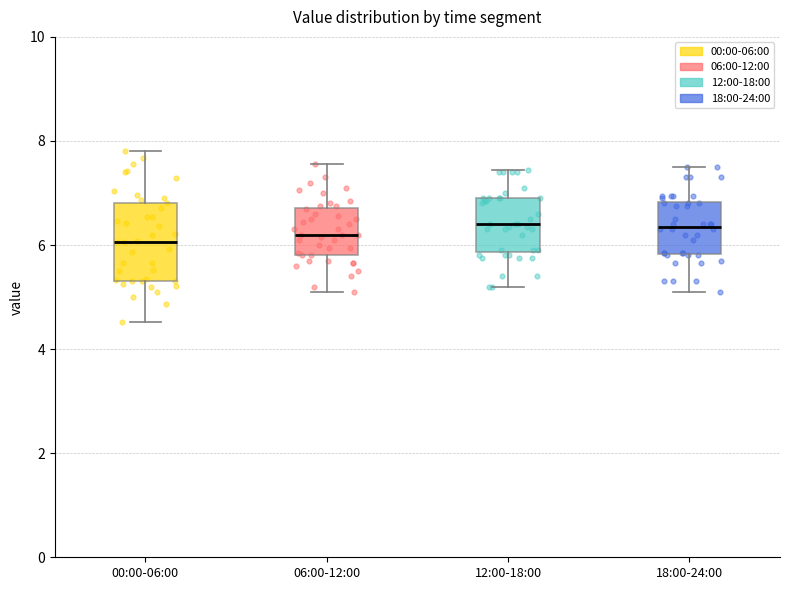

Where is the upper edge of the box for 06:00-12:00 on the y-axis? The values are not printed on the chart, so give them approximately, as read against the axis.

6.8